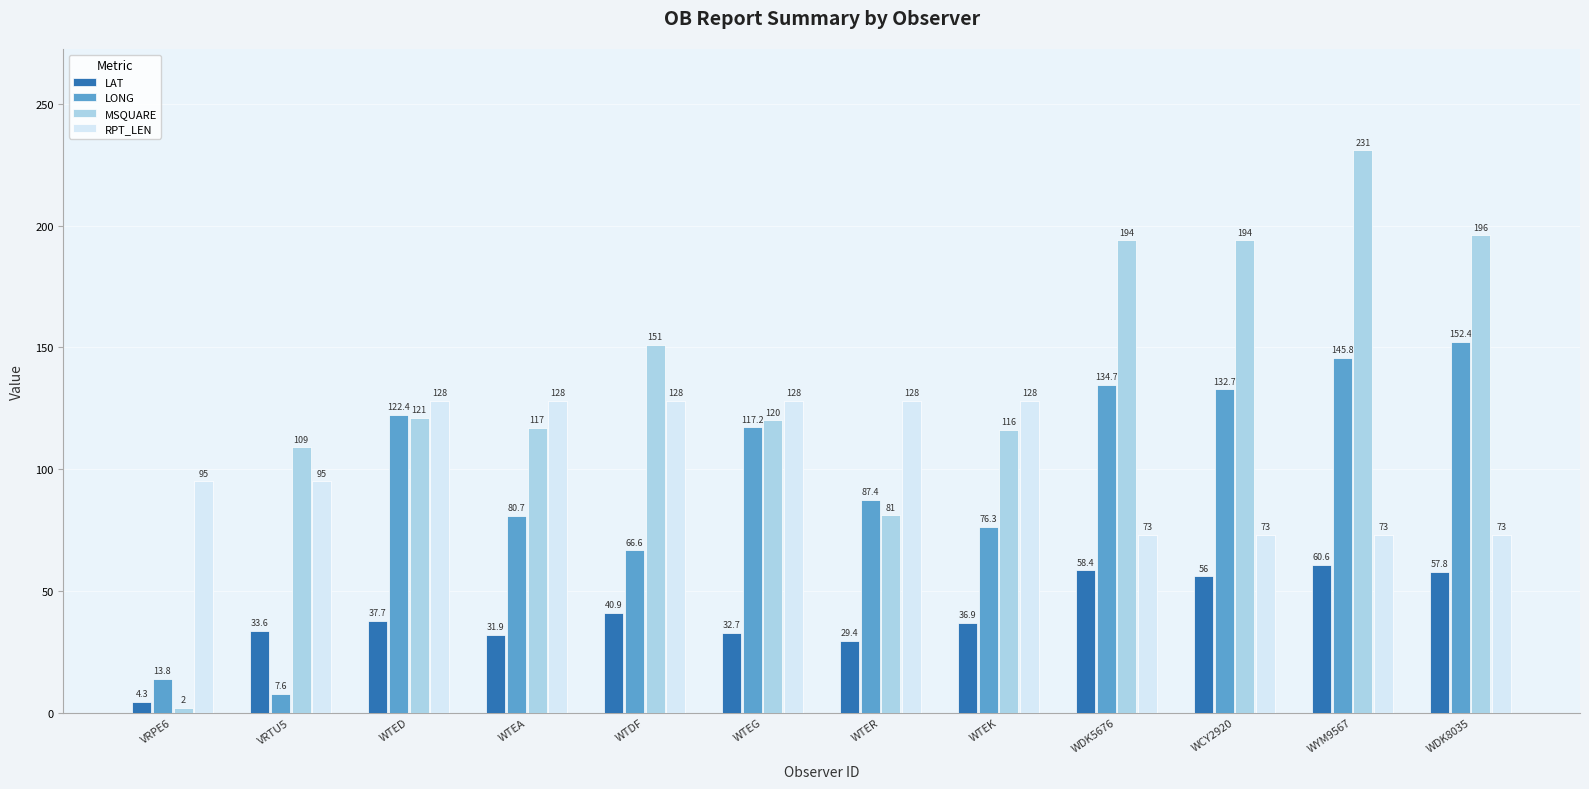

What is the average value of the LONG series?

94.8